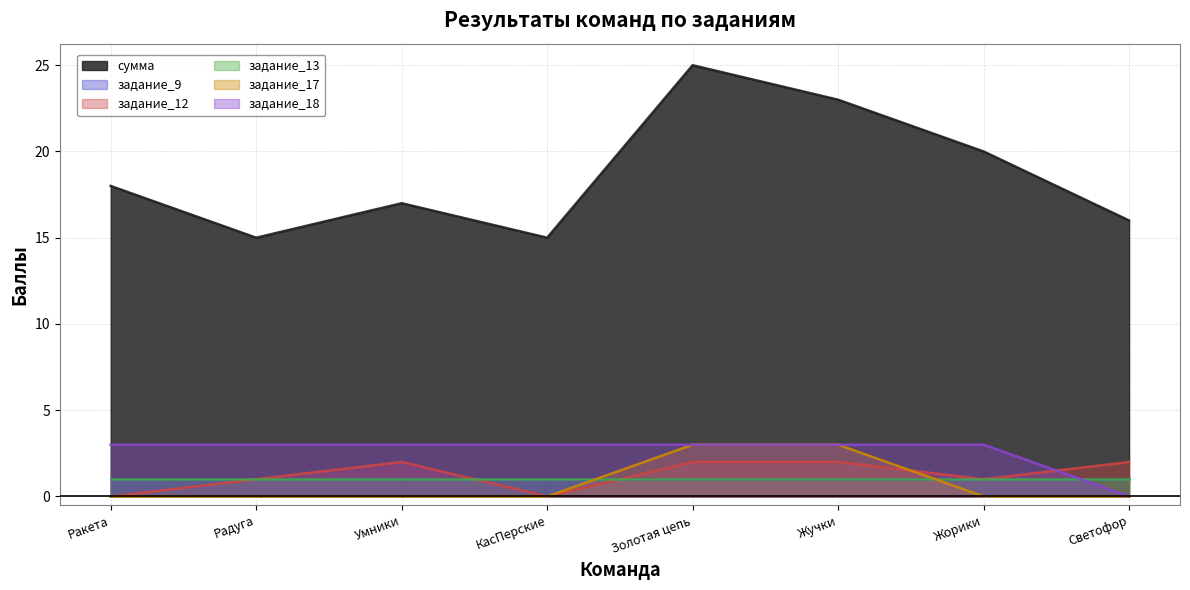

Is the value of сумма at Умники greater than the value of задание_18 at Умники?

Yes